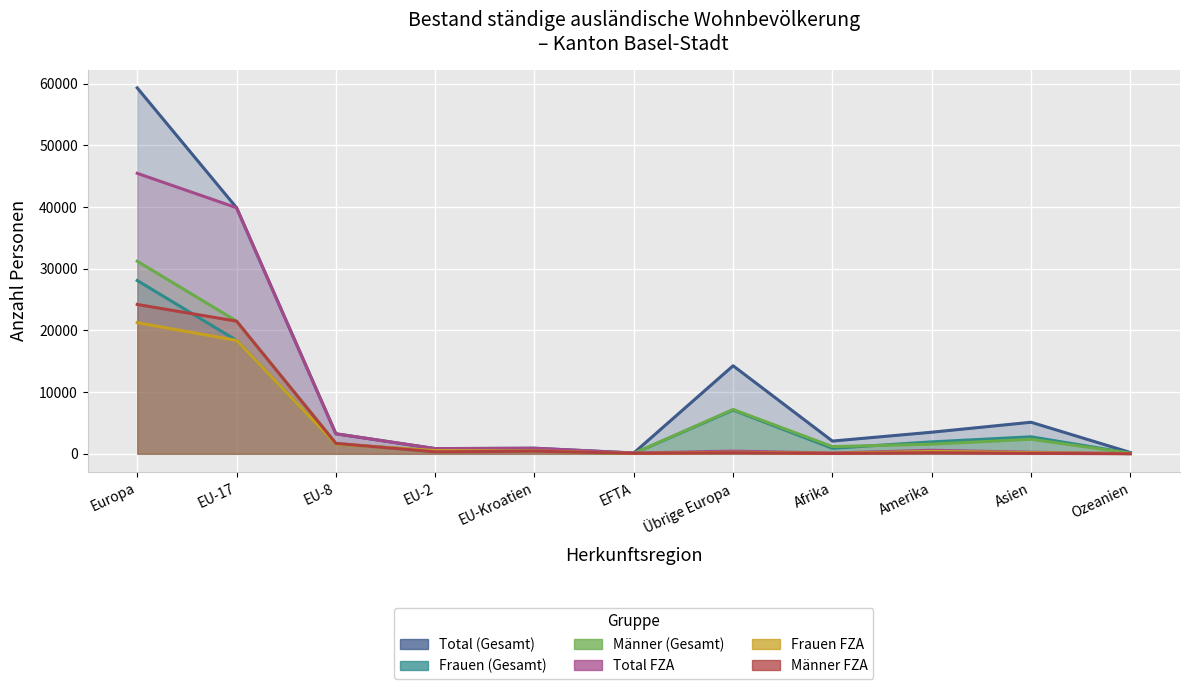

Between which two adjacent categories do Männer FZA and Frauen FZA first intersect?

EU-8 and EU-2